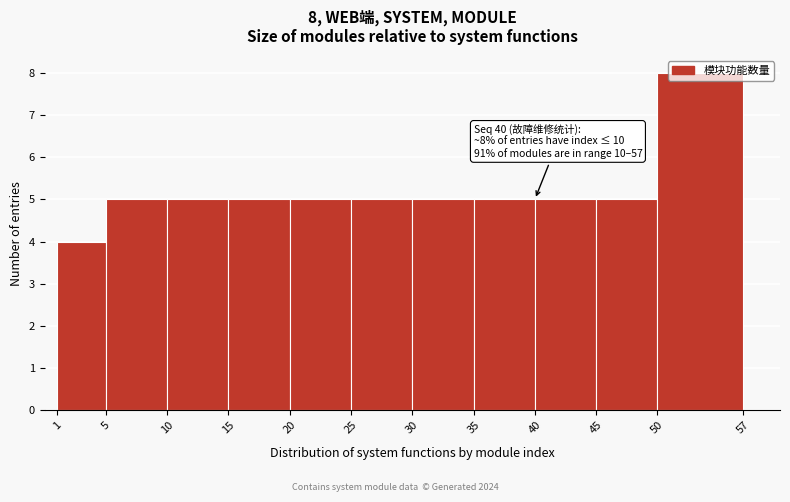

Over which range of the x-axis is the bar tallest?

50 to 57